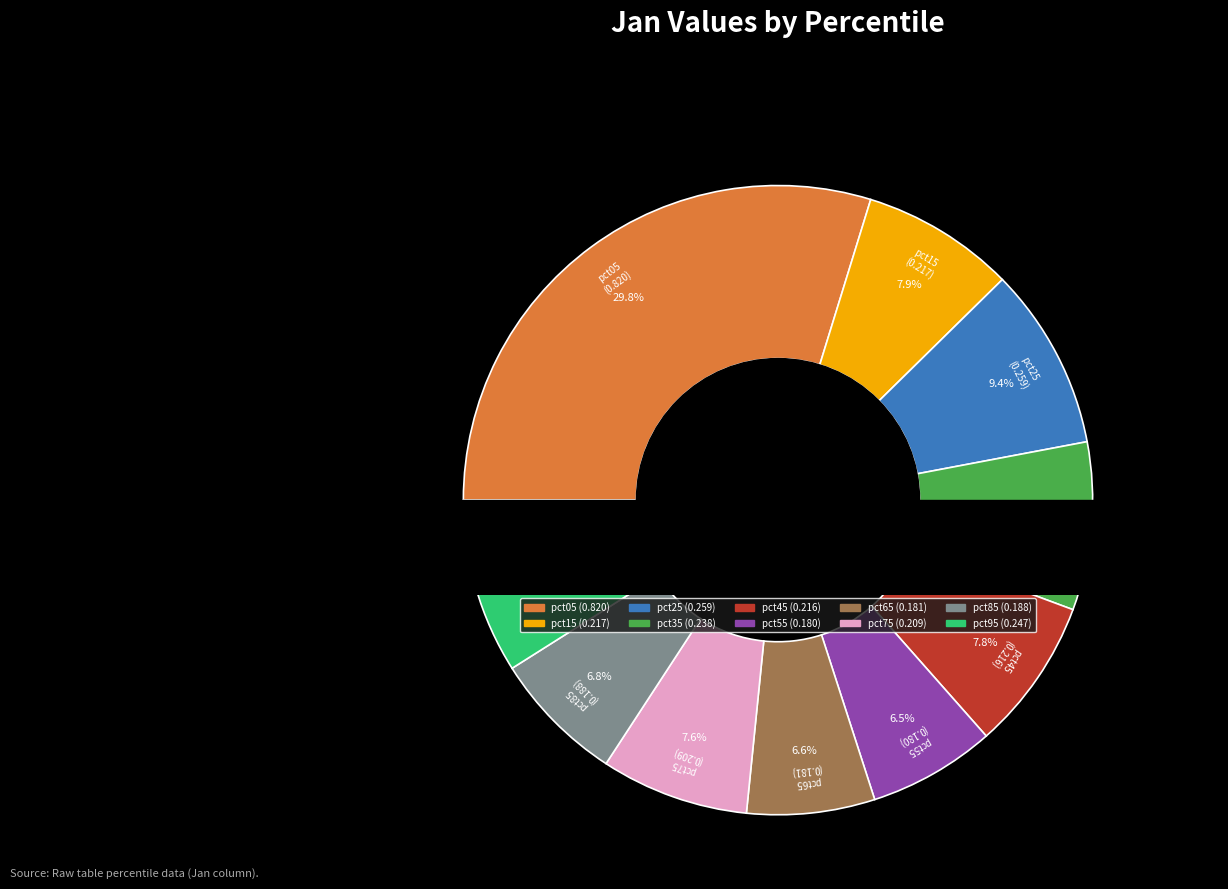

To the nearest percent, what is the average slice percentage?

10%